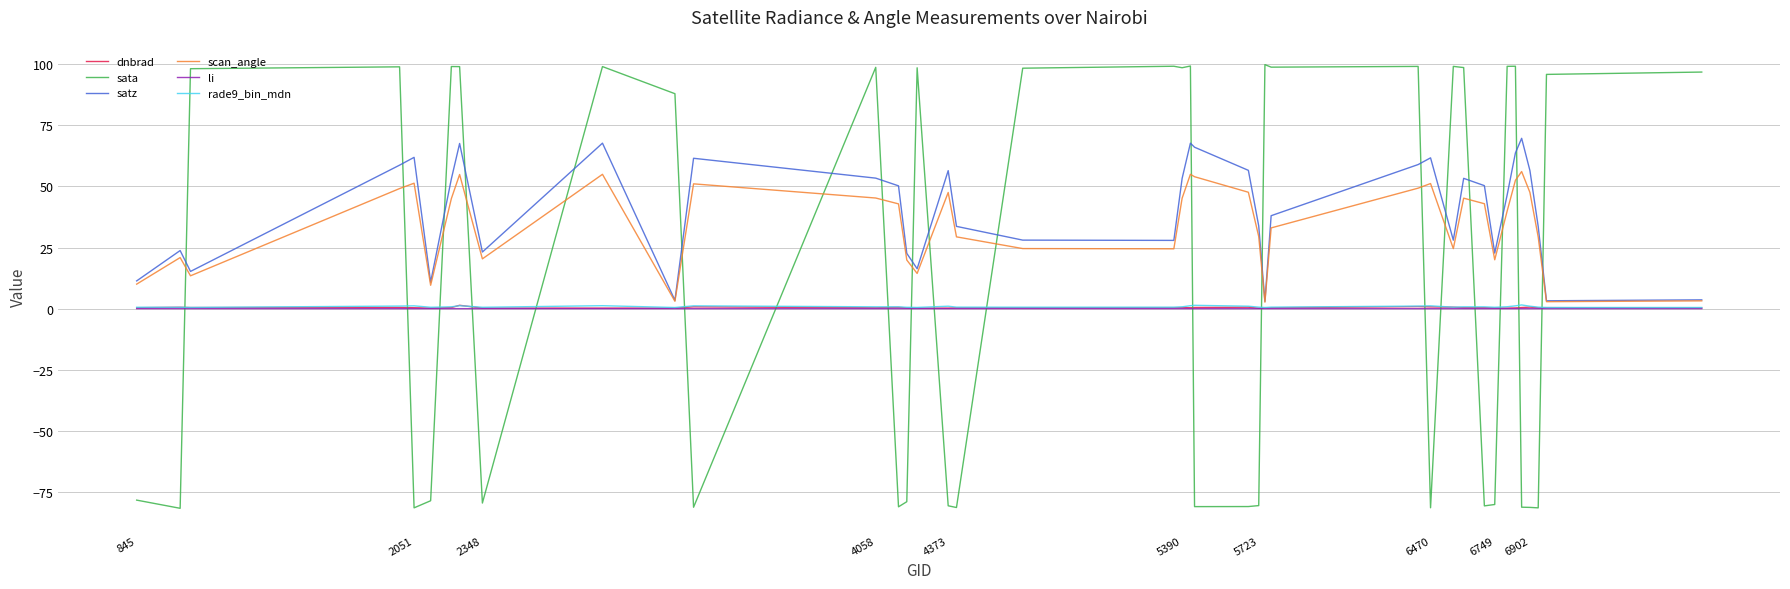

True or false: rade9_bin_mdn and sata intersect in this chart.

True